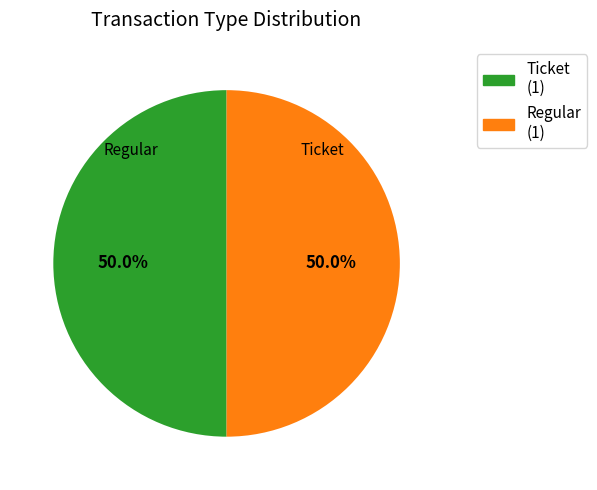

What percentage is NOT represented by Regular?

50.0%